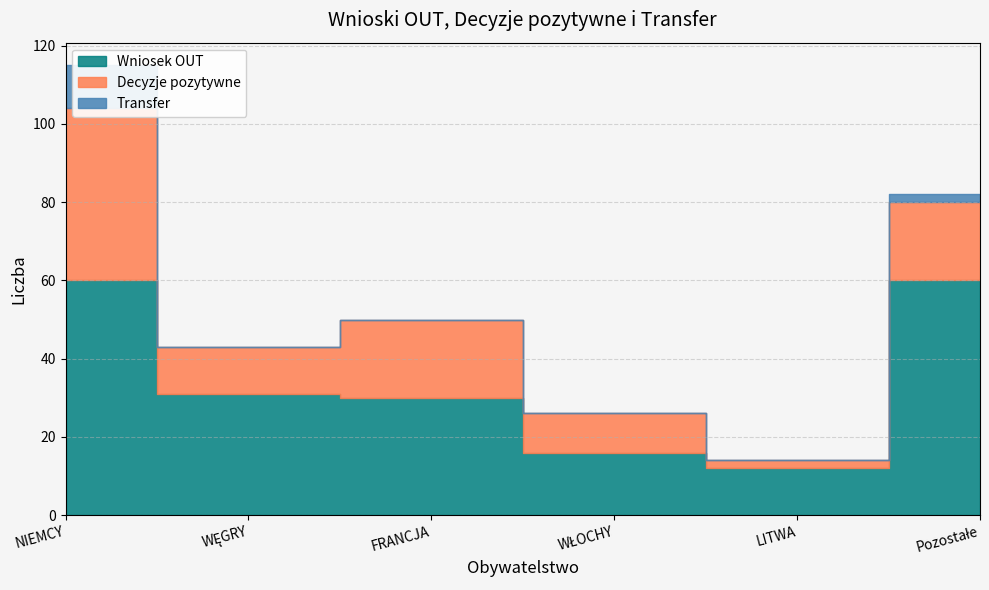

True or false: Decyzje pozytywne has more than 1 interior local peaks.

False